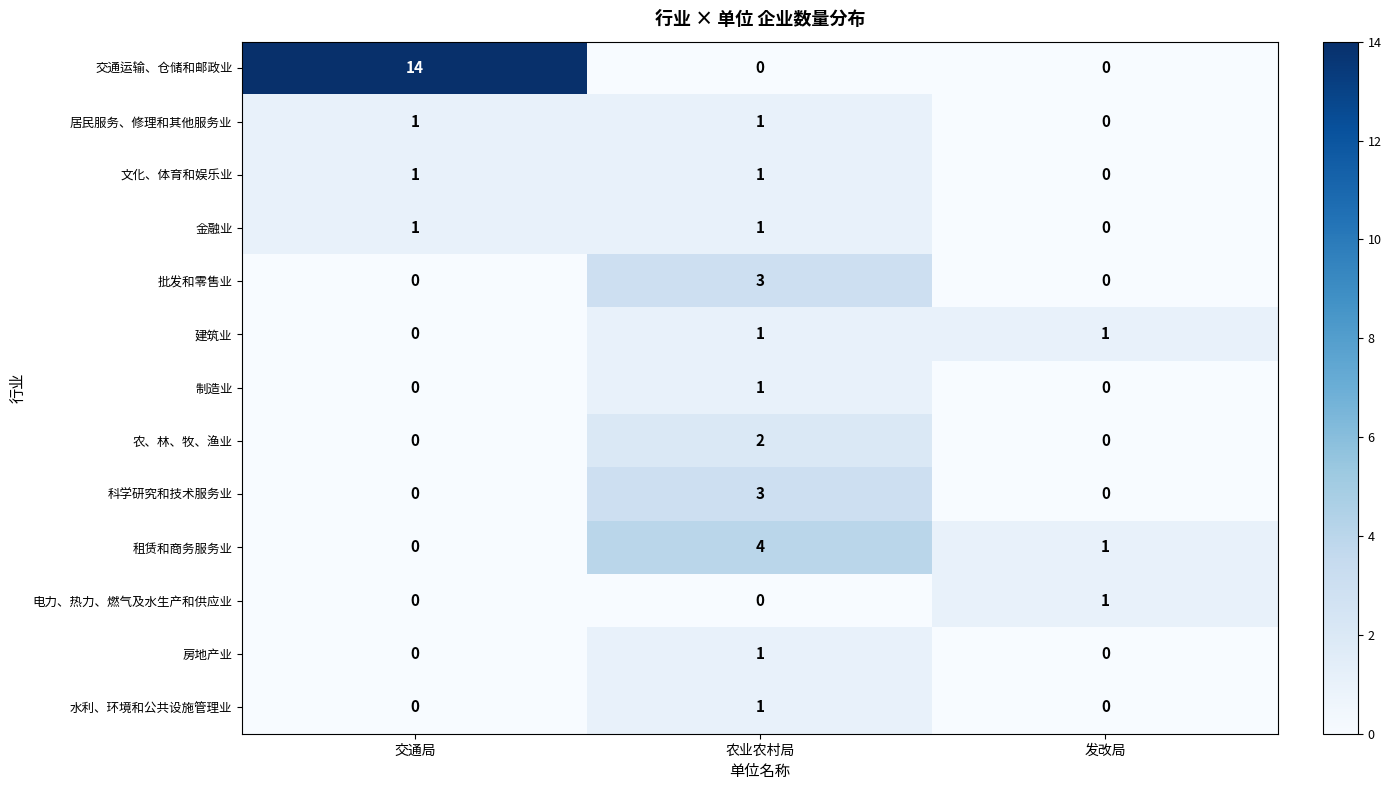

The 批发和零售业 series shows 2 at 交通局. True or false?

False